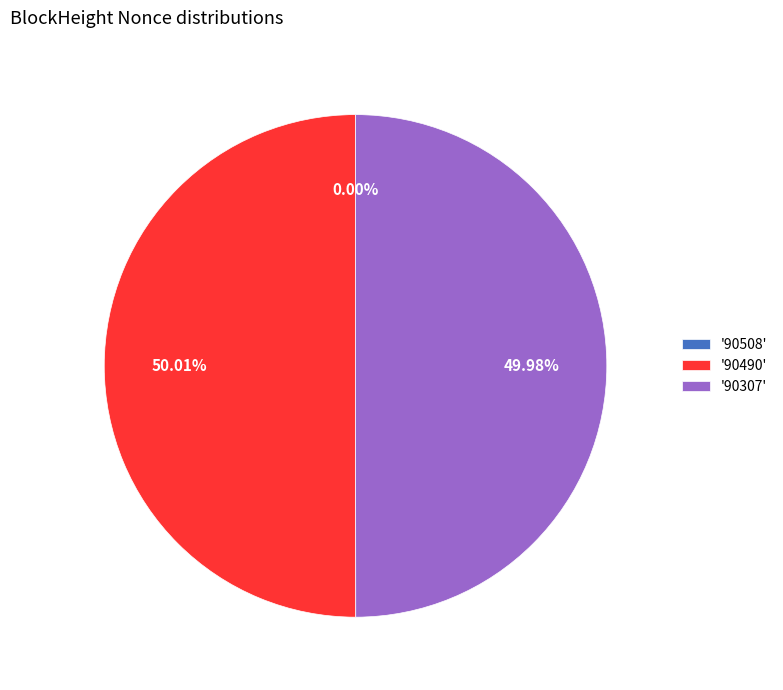

Approximately how many times larger is the value at '90490' compared to '90307'?

1.0